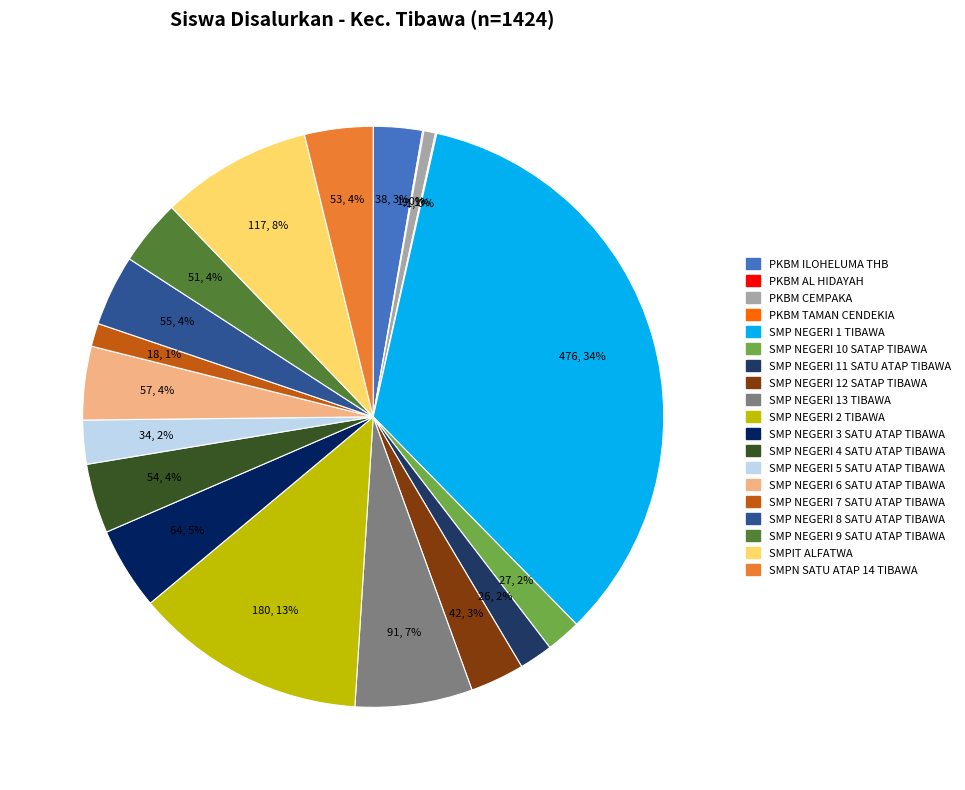

What percentage is the SMP NEGERI 9 SATU ATAP TIBAWA slice, to the nearest percent?

4%